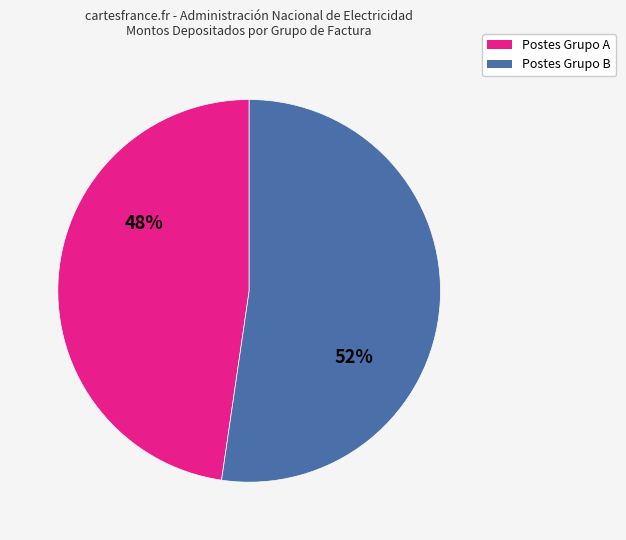

Combined, do Postes Grupo B and Postes Grupo A account for over 50%?

Yes